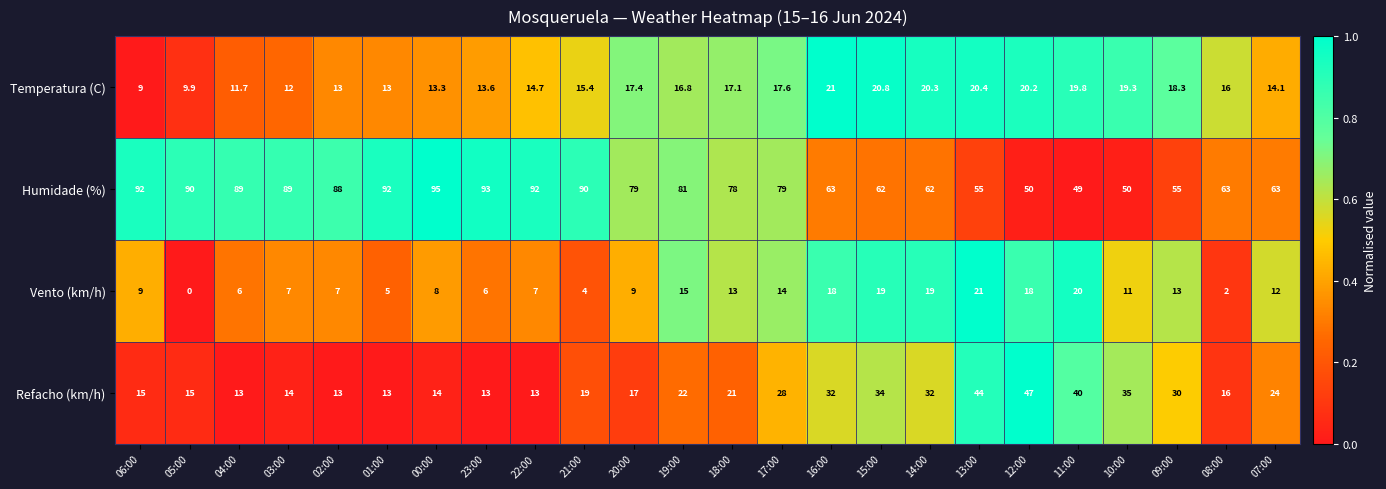

What is the total value across all series at 08:00?

97.0